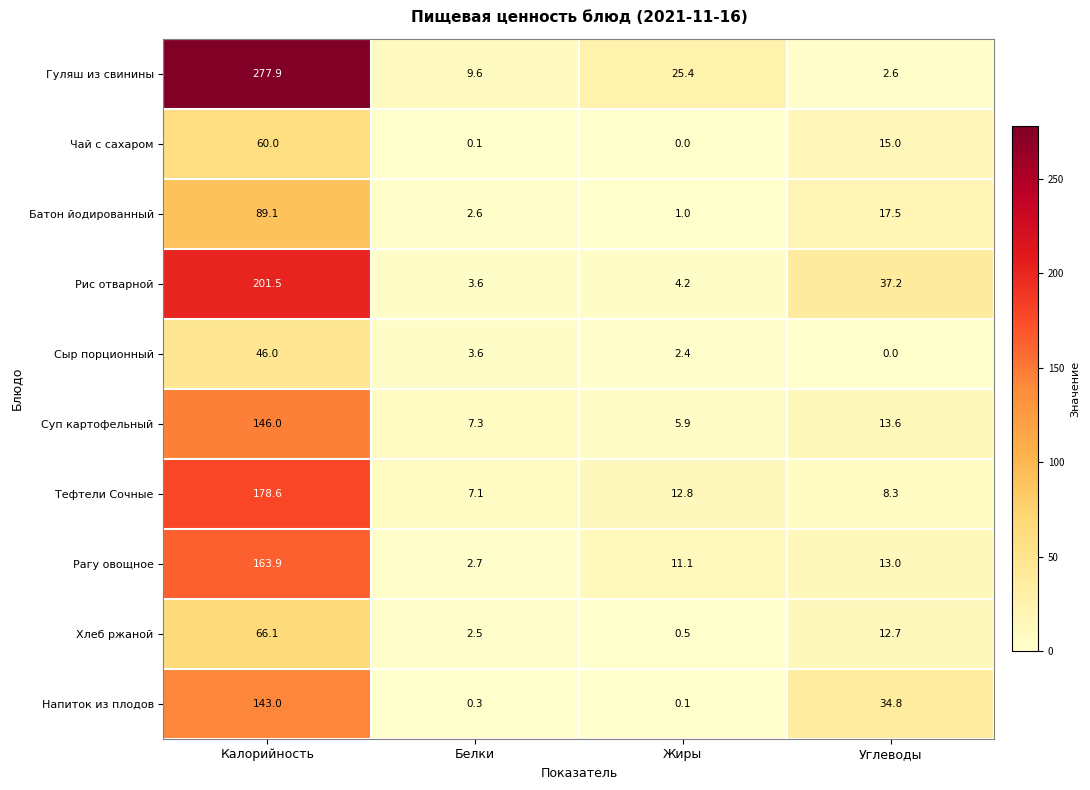

What is the difference between the highest and lowest values at Белки?

9.5